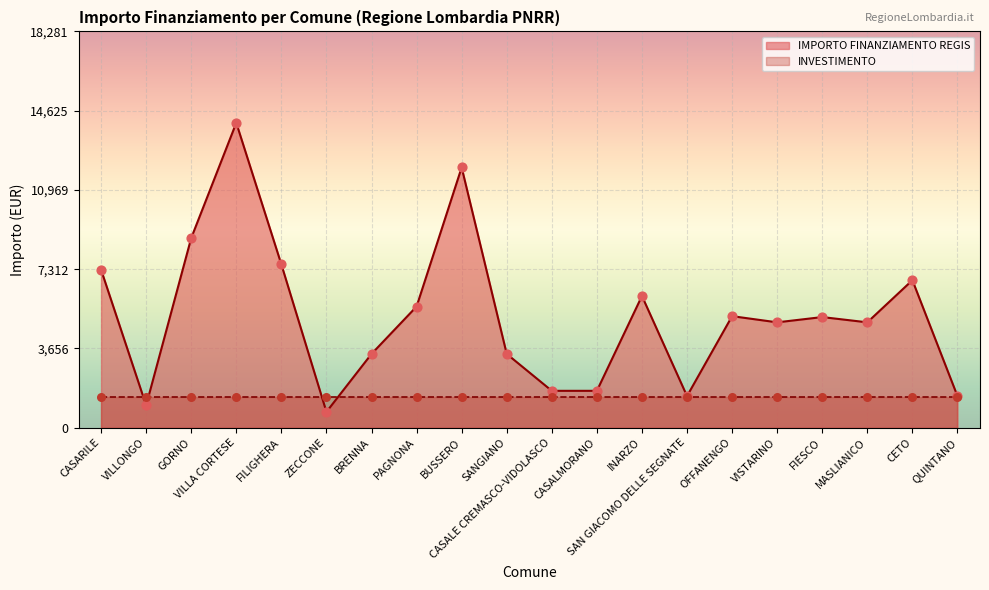

What is the change in value from FILIGHERA to OFFANENGO?

-2388